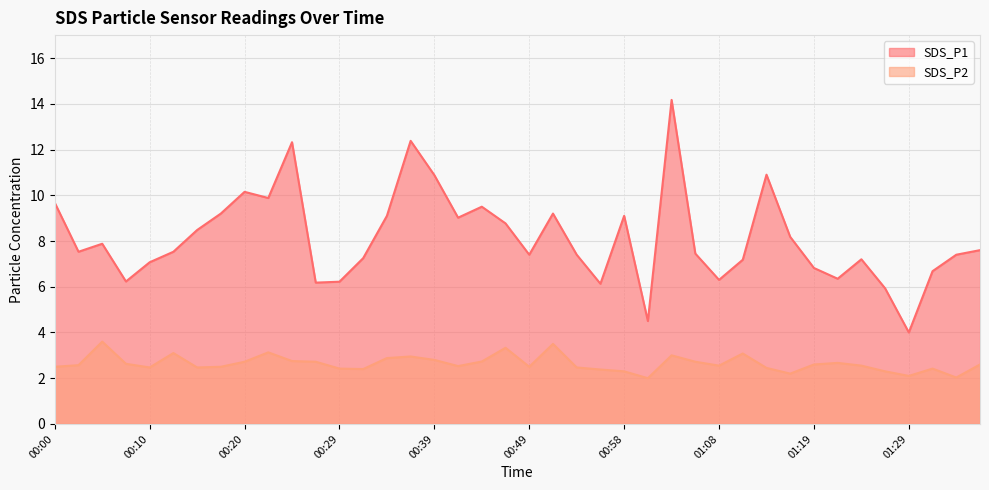

True or false: SDS_P1 has a value of 7.4 at 00:49.

True